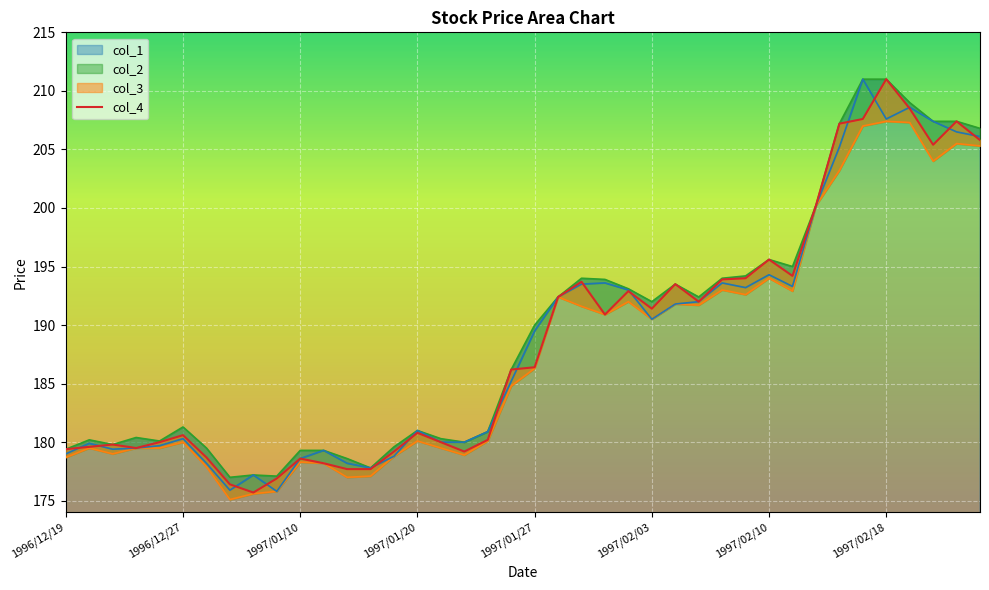

What are all the series names shown in the legend?

col_4, col_3, col_2, col_1